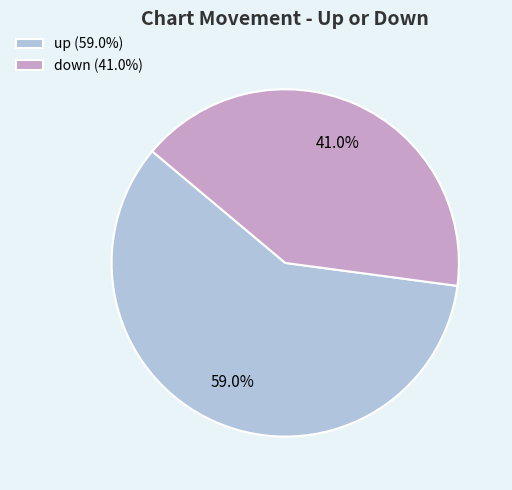

Is down (41.0%) the majority of the pie?

No